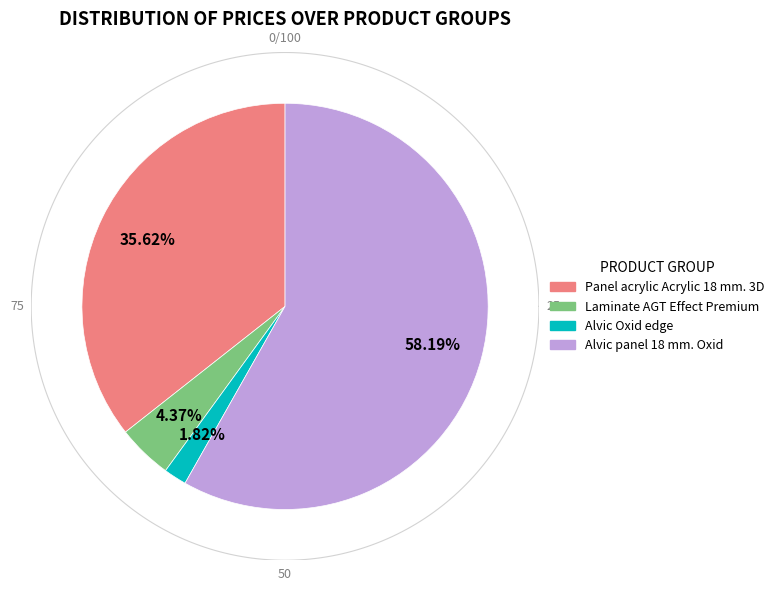

Is it true that Alvic Oxid edge (232771637) is 1% of the pie?

False